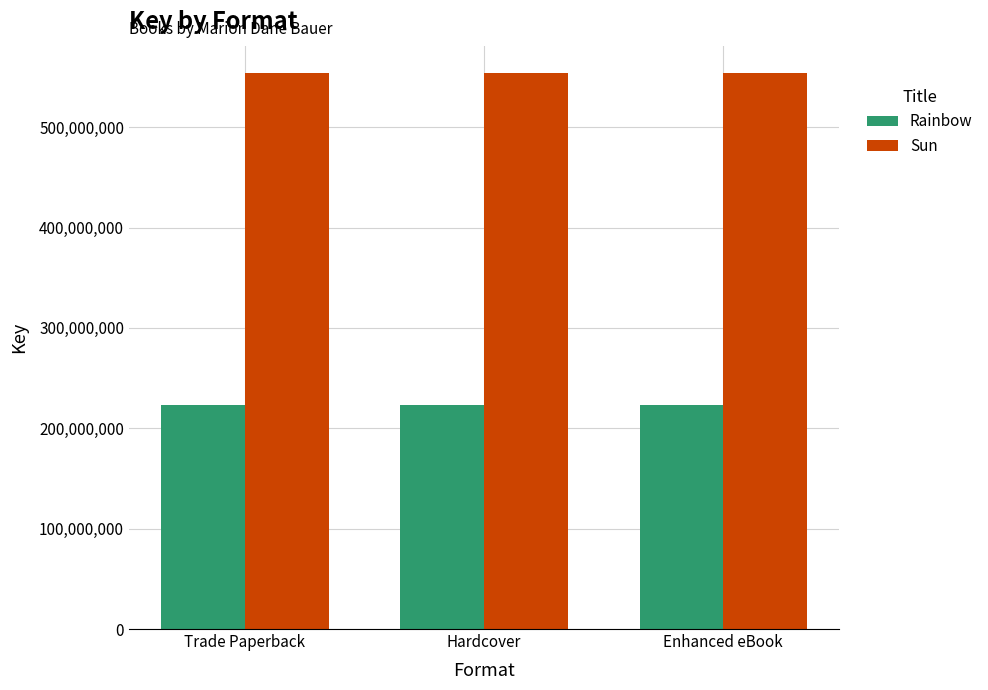

What is the greatest value displayed?

553625750